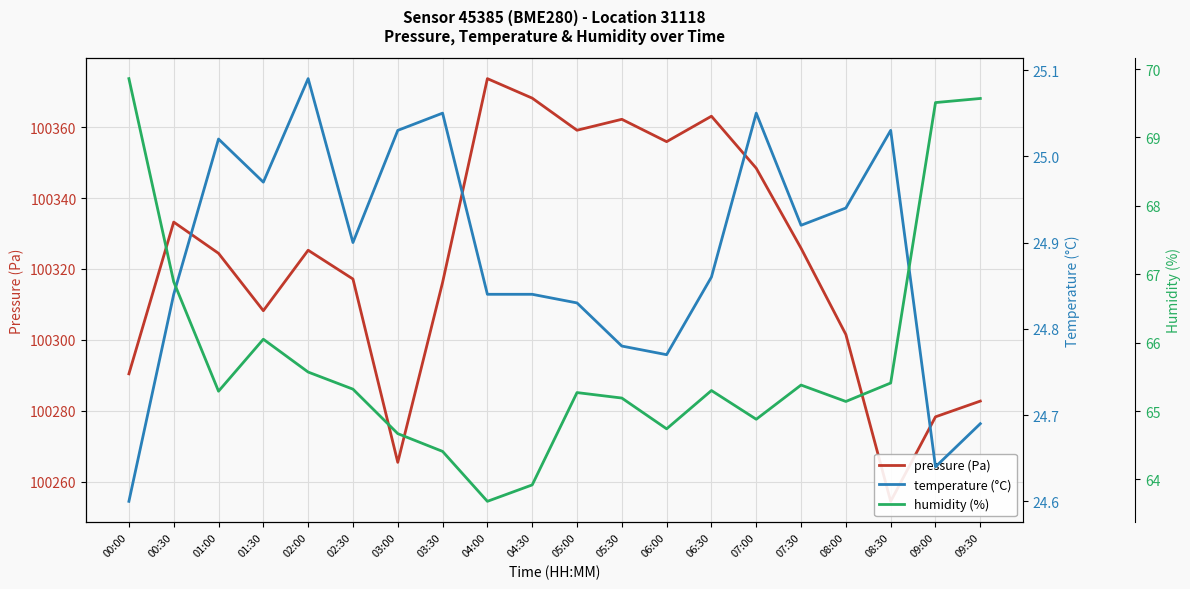

What is the sum of all pressure (Pa) values?

2006453.8